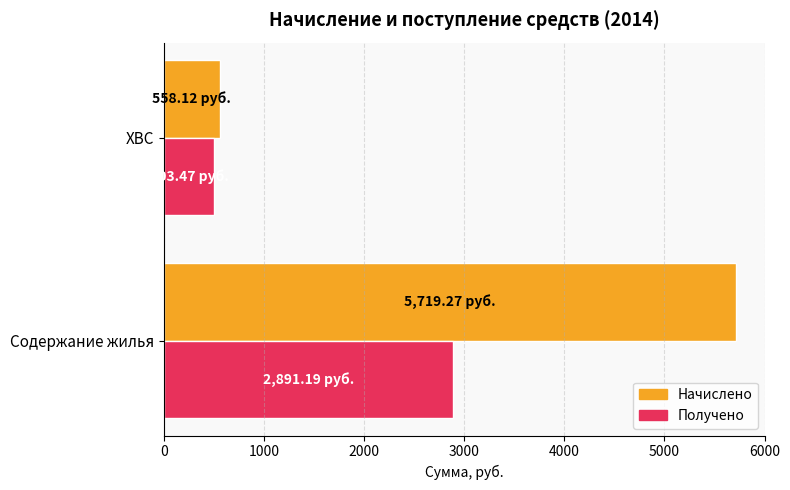

Which series changed the most between Содержание жилья and ХВС?

Начислено